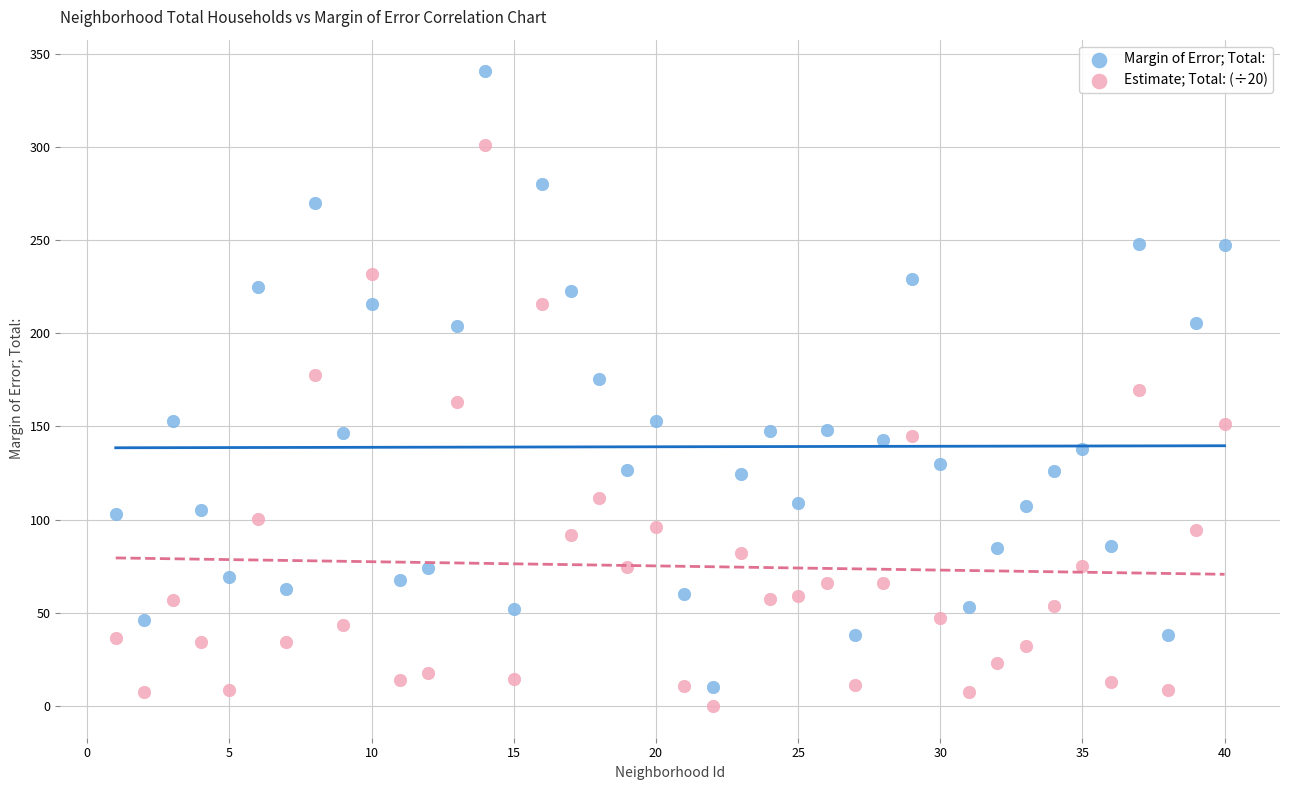

Which series has the widest spread of Y values?

Margin of Error; Total: